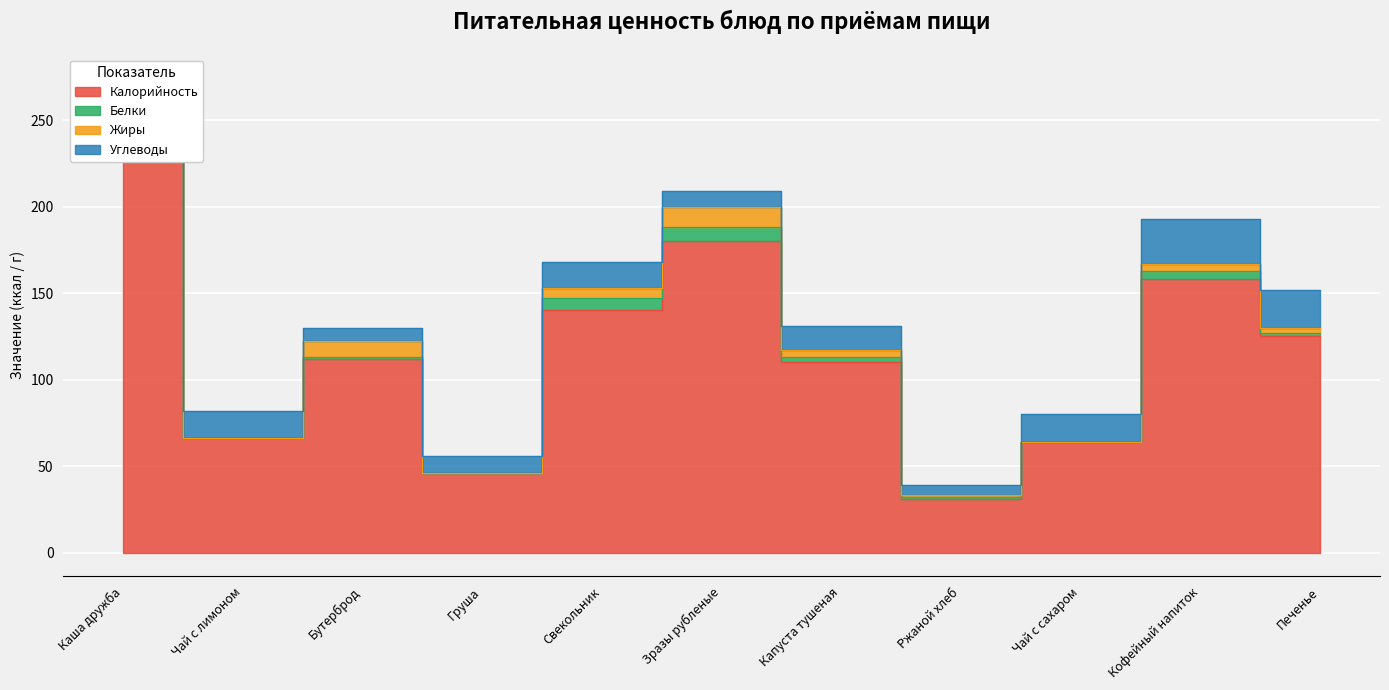

What is the label of the 1st point from the left?

Каша дружба